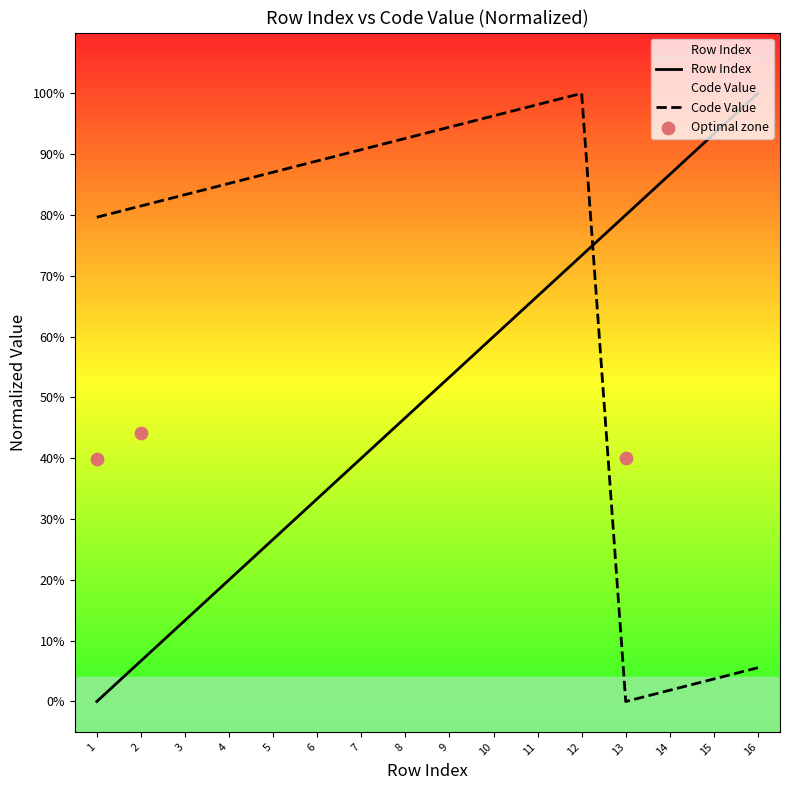

Which series has the largest Y range (max minus min)?

Row Index